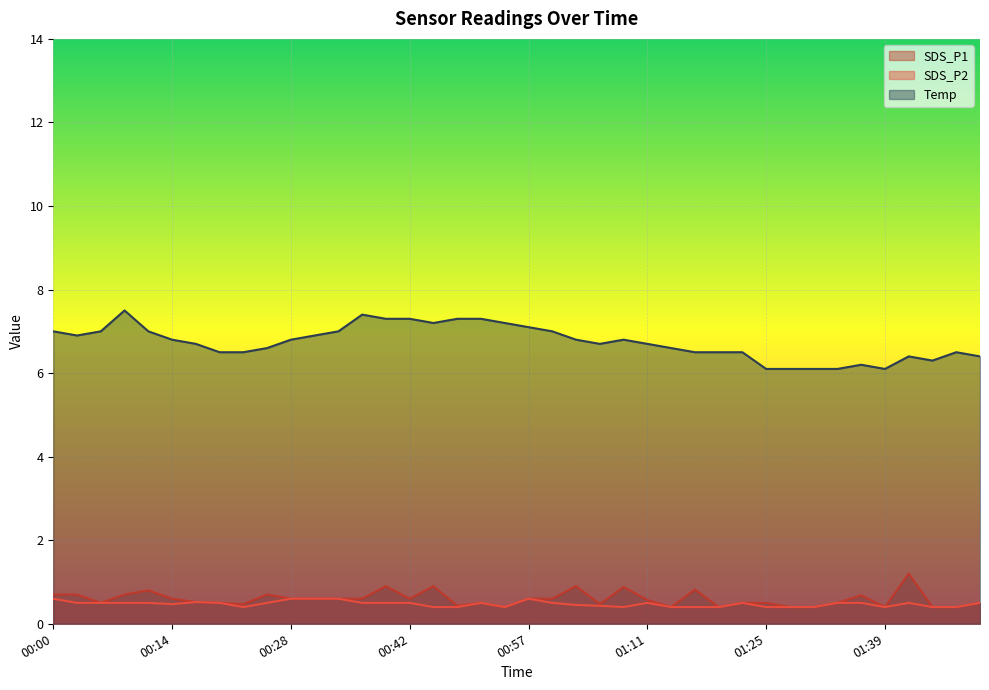

Which series has the largest range (max minus min)?

Temp